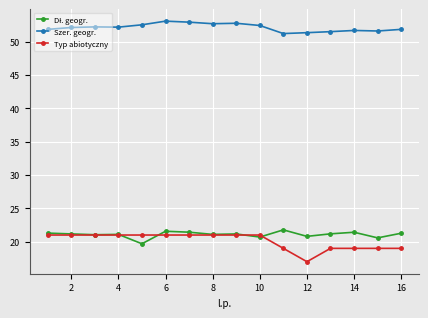

How many categories are shown in the chart?

16